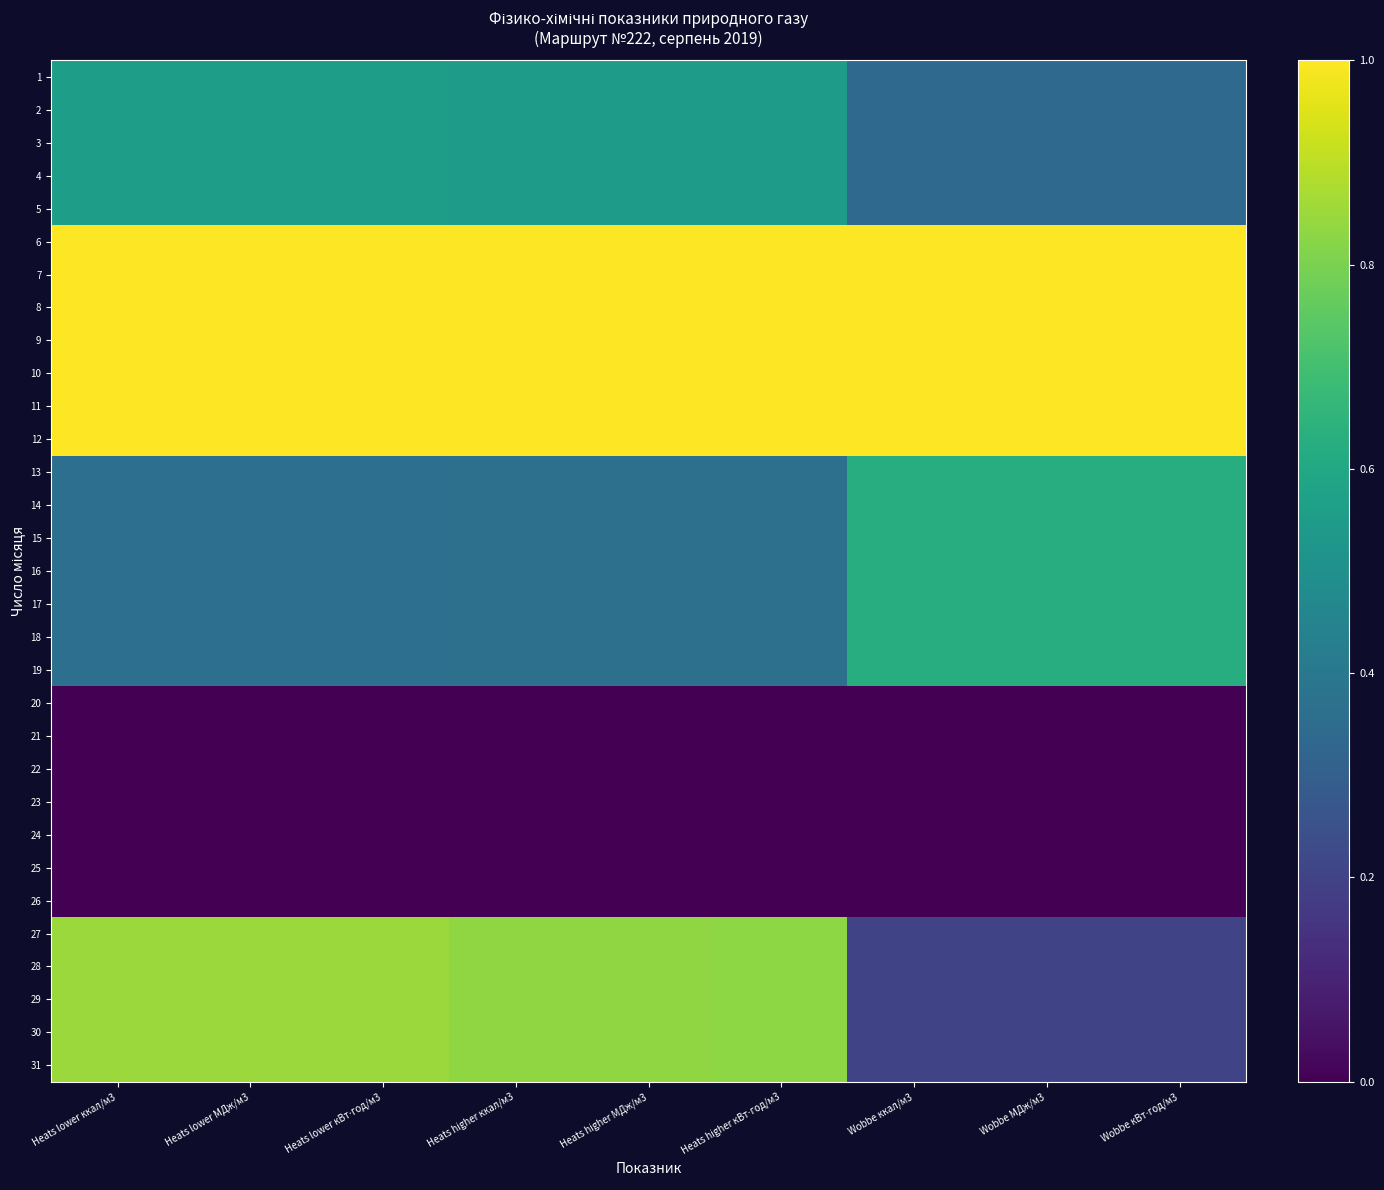

At how many categories does at least one series exceed 0?

9